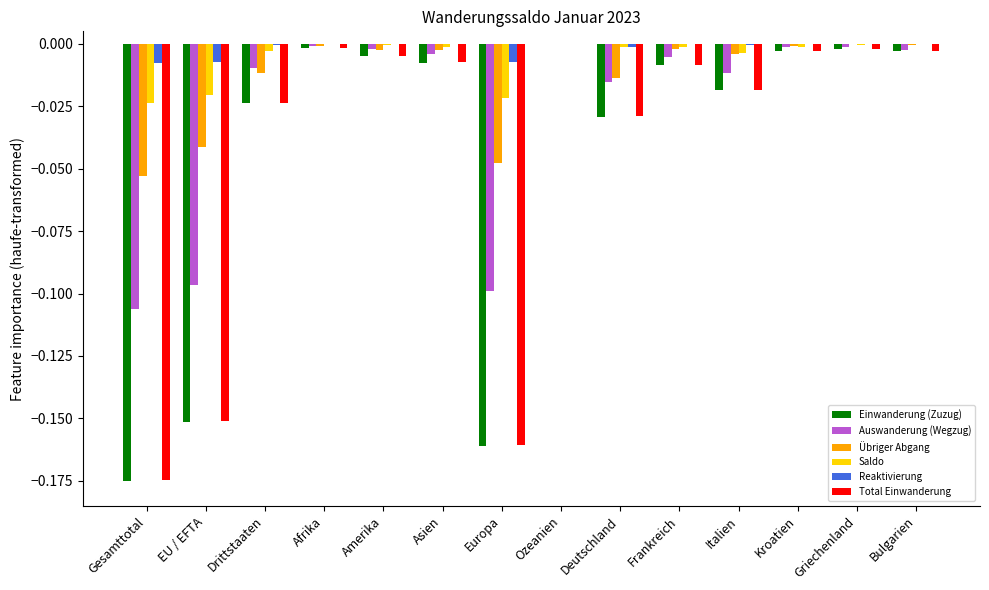

Between Afrika and Europa, which series saw the biggest shift?

Einwanderung (Zuzug)